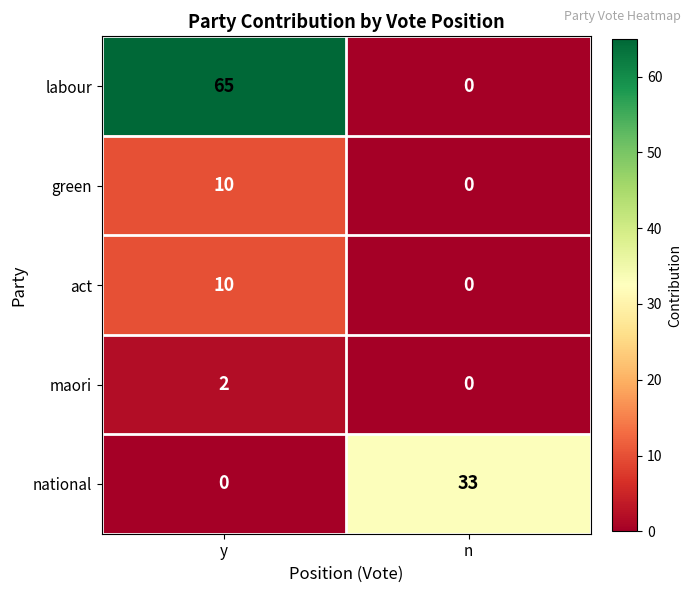

The value of green at n is 4. True or false?

False